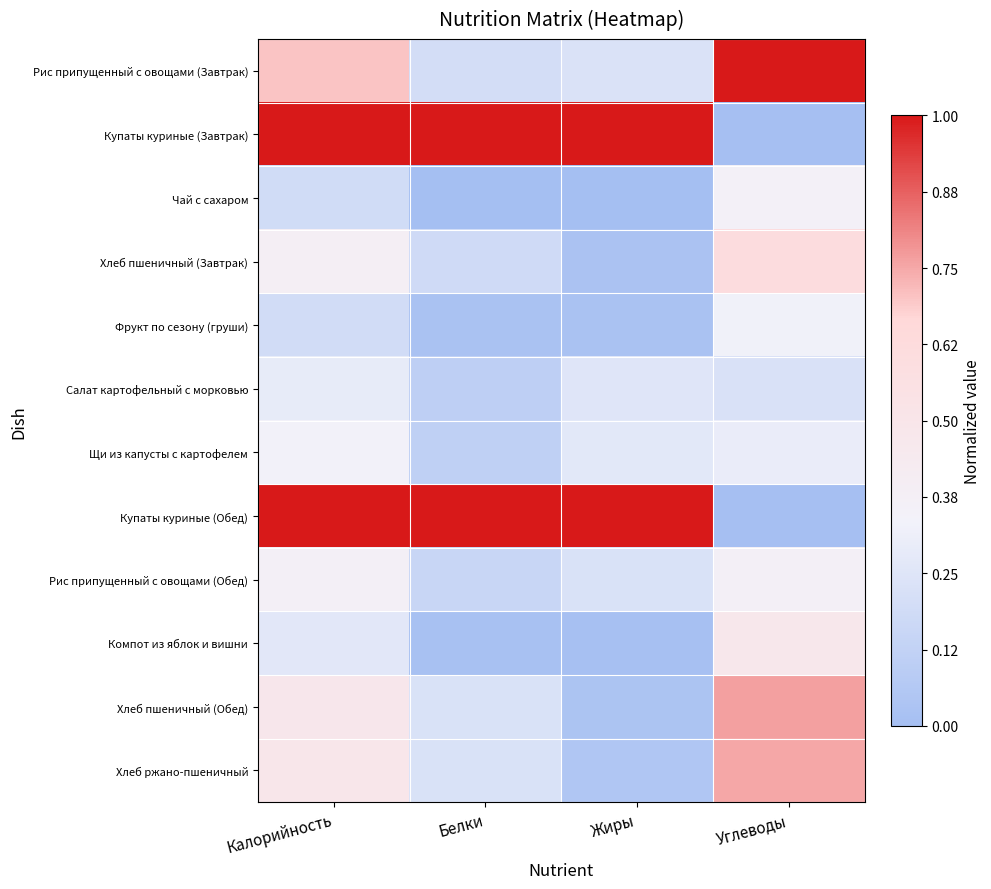

Reading right to left, transcribe all the data shown in this chart.

Рис припущенный с овощами (Завтрак): Углеводы=1.0	Жиры=0.2	Белки=0.2	Калорийность=0.7
Купаты куриные (Завтрак): Углеводы=0.0	Жиры=1.0	Белки=1.0	Калорийность=1.0
Чай с сахаром: Углеводы=0.4	Жиры=0.0	Белки=0.0	Калорийность=0.2
Хлеб пшеничный (Завтрак): Углеводы=0.6	Жиры=0.0	Белки=0.2	Калорийность=0.4
Фрукт по сезону (груши): Углеводы=0.3	Жиры=0.0	Белки=0.0	Калорийность=0.2
Салат картофельный с морковью: Углеводы=0.2	Жиры=0.3	Белки=0.1	Калорийность=0.3
Щи из капусты с картофелем: Углеводы=0.3	Жиры=0.3	Белки=0.1	Калорийность=0.3
Купаты куриные (Обед): Углеводы=0.0	Жиры=1.0	Белки=1.0	Калорийность=1.0
Рис припущенный с овощами (Обед): Углеводы=0.4	Жиры=0.2	Белки=0.2	Калорийность=0.4
Компот из яблок и вишни: Углеводы=0.5	Жиры=0.0	Белки=0.0	Калорийность=0.3
Хлеб пшеничный (Обед): Углеводы=0.8	Жиры=0.0	Белки=0.2	Калорийность=0.5
Хлеб ржано-пшеничный: Углеводы=0.8	Жиры=0.0	Белки=0.2	Калорийность=0.5